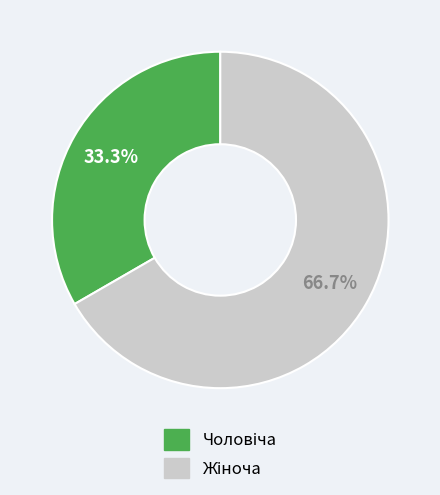

Is there a majority slice in this chart?

Yes